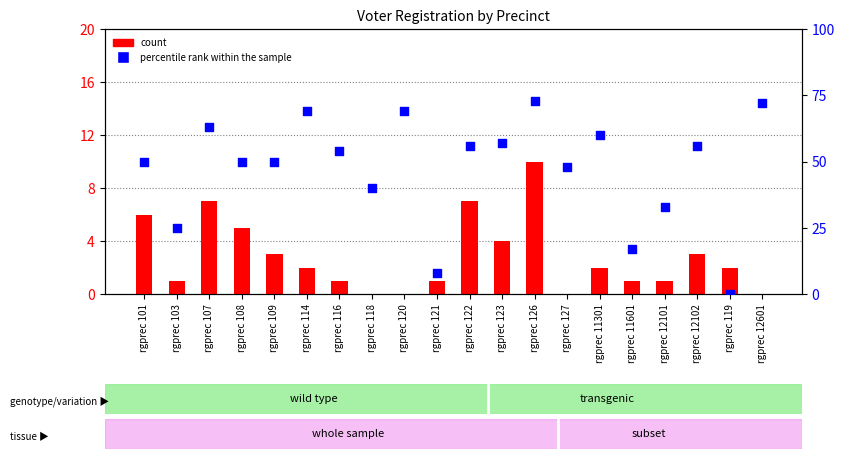

Which series reaches the minimum Y coordinate?

count (dem)